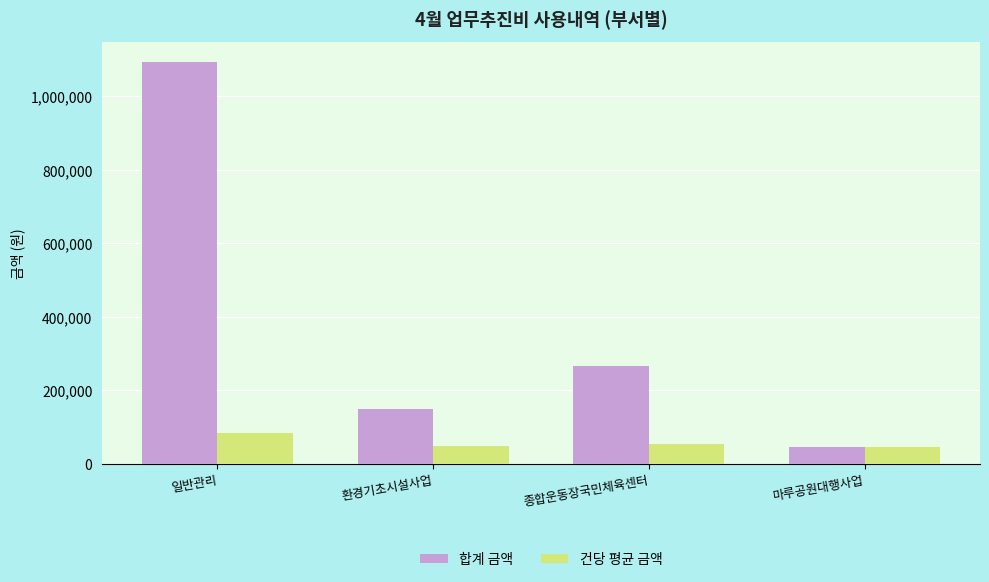

How many distinct data groups are displayed?

2